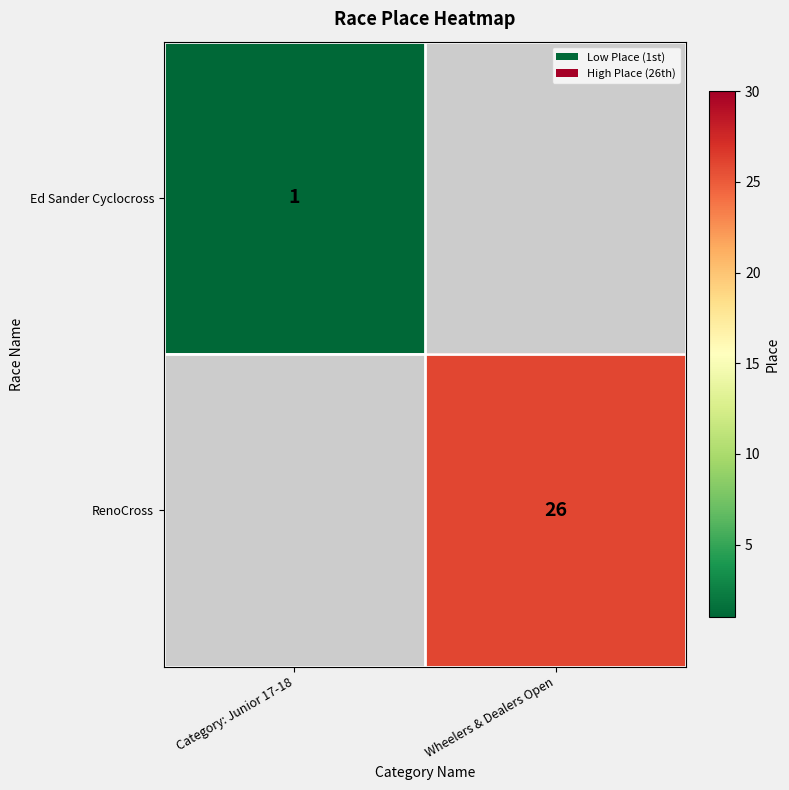

The Ed Sander Cyclocross series shows 1 at Category: Junior 17-18. True or false?

True